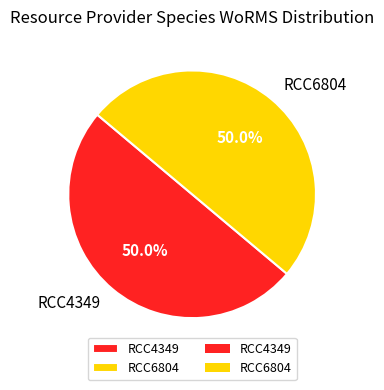

Combined, do RCC6804 and RCC4349 account for over 50%?

Yes